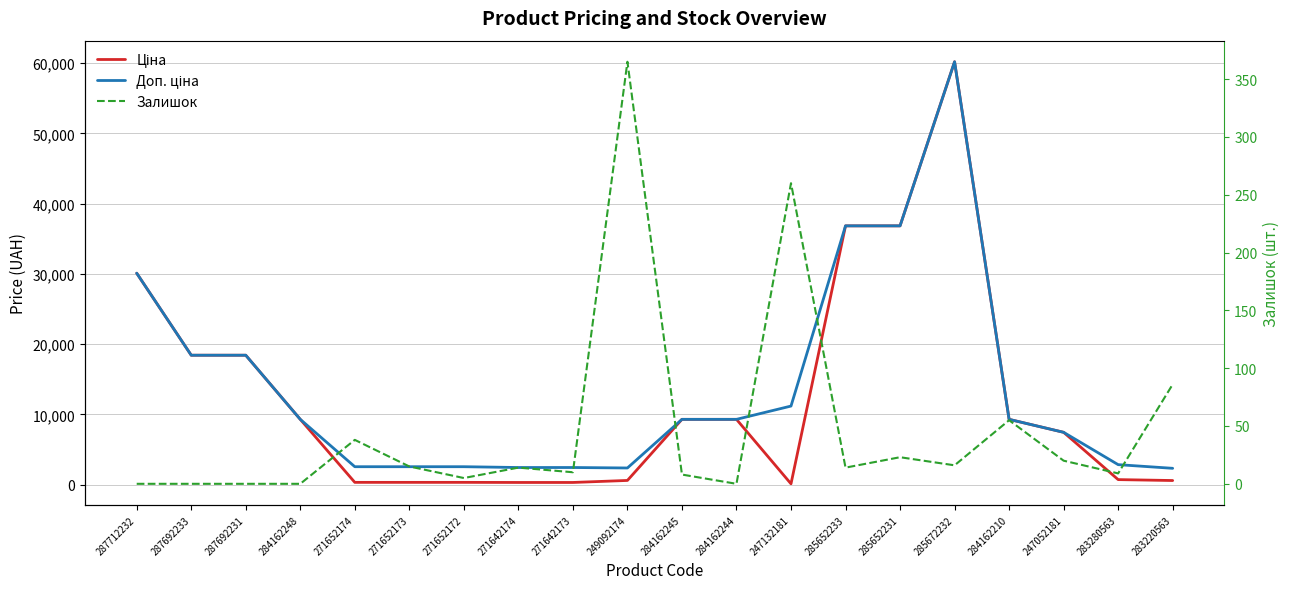

What are all the series names shown in the legend?

Ціна, Доп. ціна, Залишок